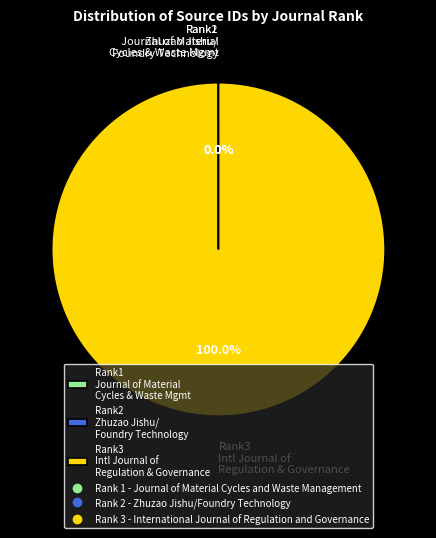

Which category has the biggest portion of the pie?

Rank3 Intl Journal of Regulation & Governance